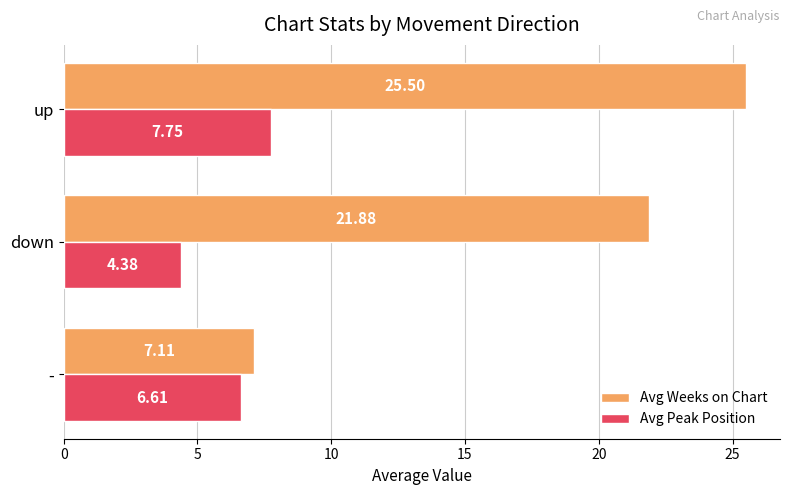

At which label is Avg Weeks on Chart closest to 16?

down